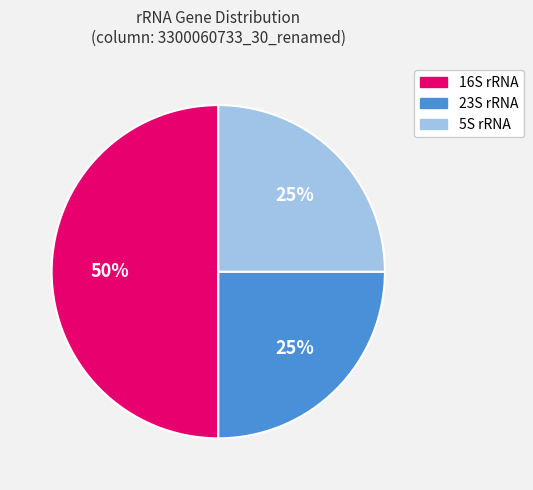

What is the largest slice in the pie chart?

16S rRNA